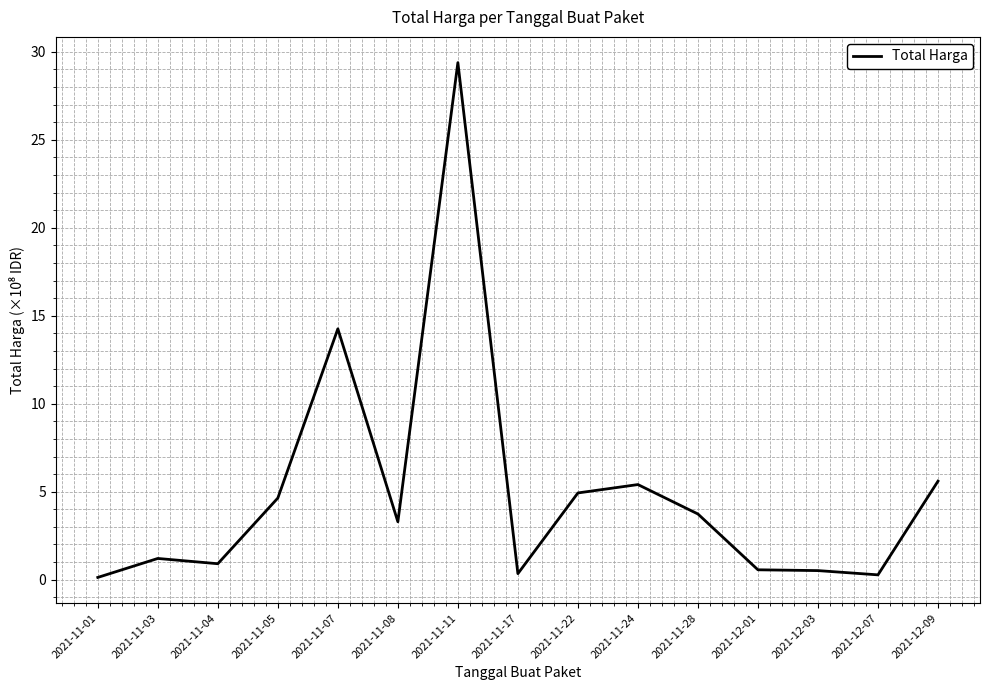

What is the ratio of the value at 2021-11-22 to the value at 2021-11-08?

1.5